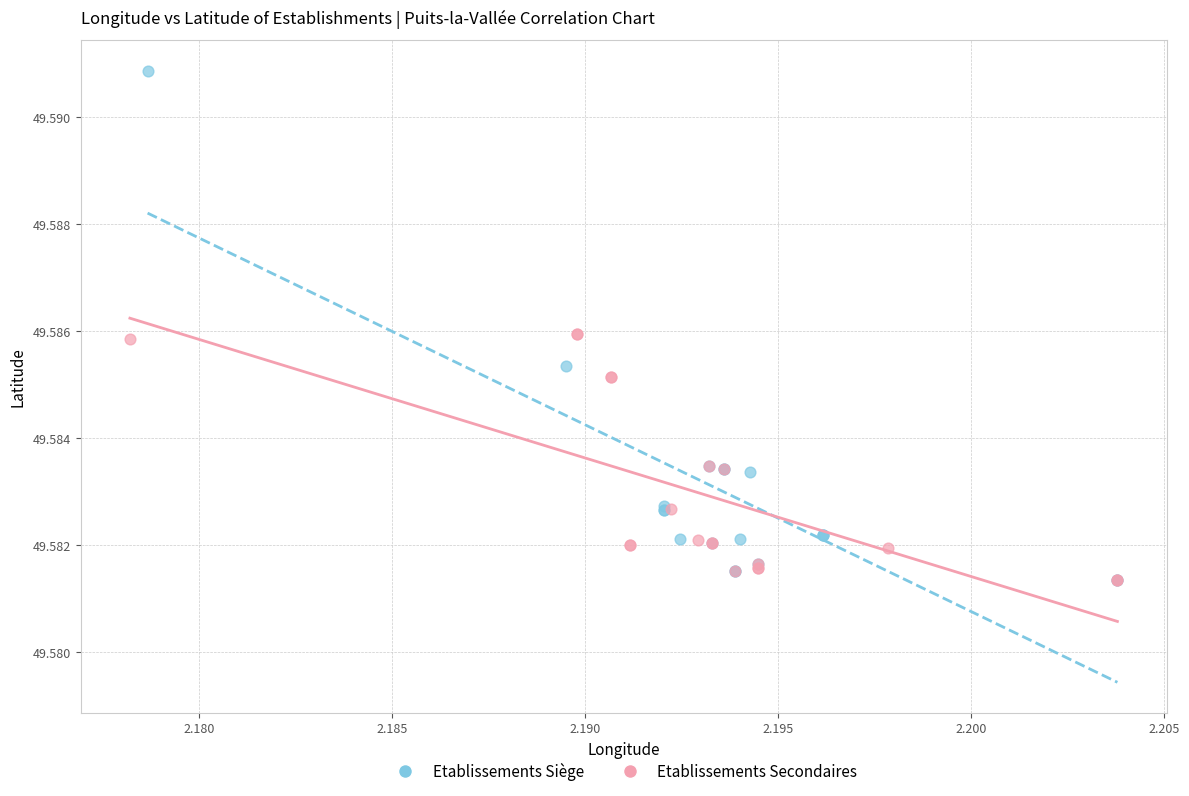

Which series has the largest Y range (max minus min)?

Etablissements Siège